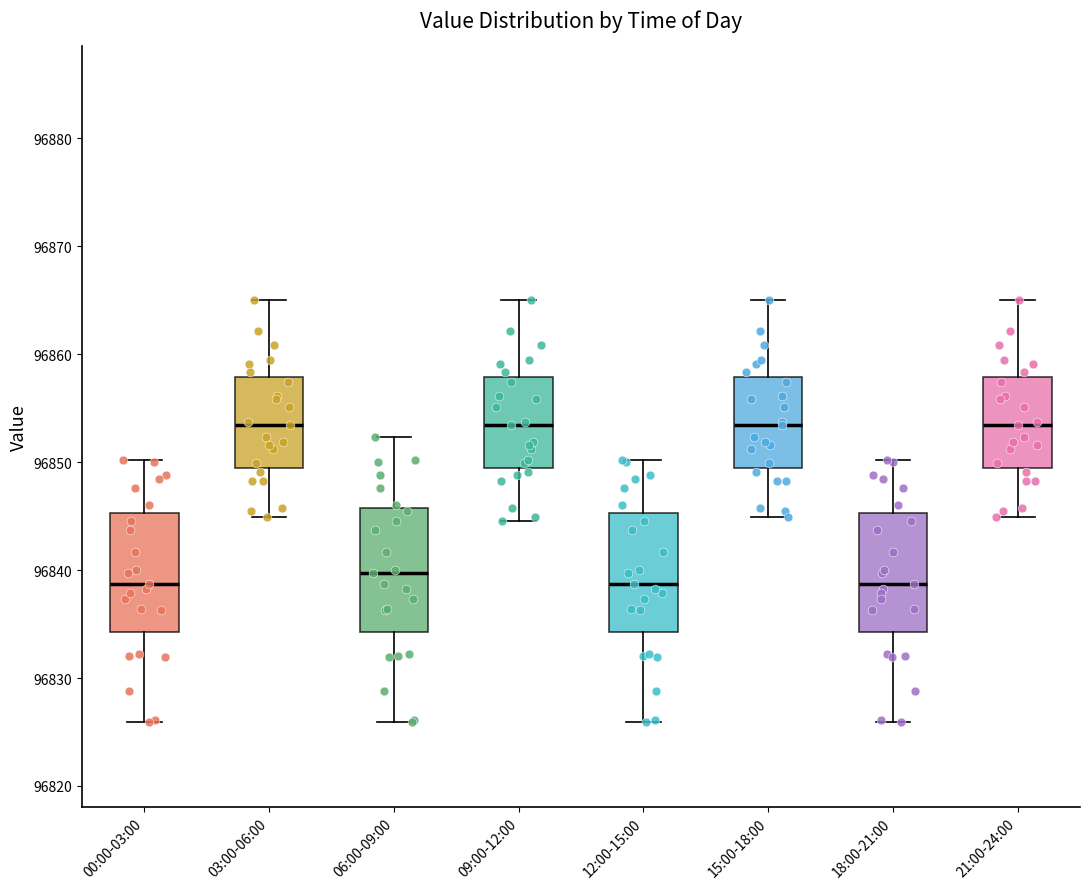

Reading left to right, read every box against the y-axis: the position of its median line, the range the box covers, and the ends of its whiskers. The values are not printed on the chart, so give them approximately, as read against the axis.

00:00-03:00: median 96839, box 96834 to 96845, whiskers 96826 to 96850
03:00-06:00: median 96853, box 96849 to 96858, whiskers 96845 to 96865
06:00-09:00: median 96840, box 96834 to 96846, whiskers 96826 to 96852
09:00-12:00: median 96853, box 96849 to 96858, whiskers 96845 to 96865
12:00-15:00: median 96839, box 96834 to 96845, whiskers 96826 to 96850
15:00-18:00: median 96853, box 96849 to 96858, whiskers 96845 to 96865
18:00-21:00: median 96839, box 96834 to 96845, whiskers 96826 to 96850
21:00-24:00: median 96853, box 96849 to 96858, whiskers 96845 to 96865